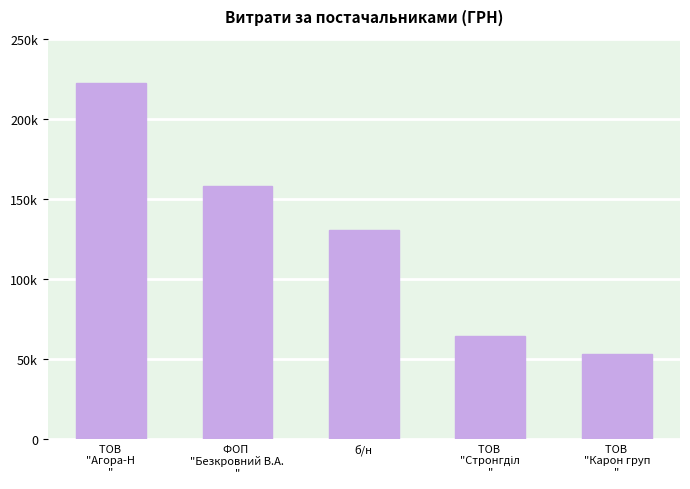

Between б/н and ТОВ 
"Агора-Н
", which is larger?

ТОВ 
"Агора-Н
"